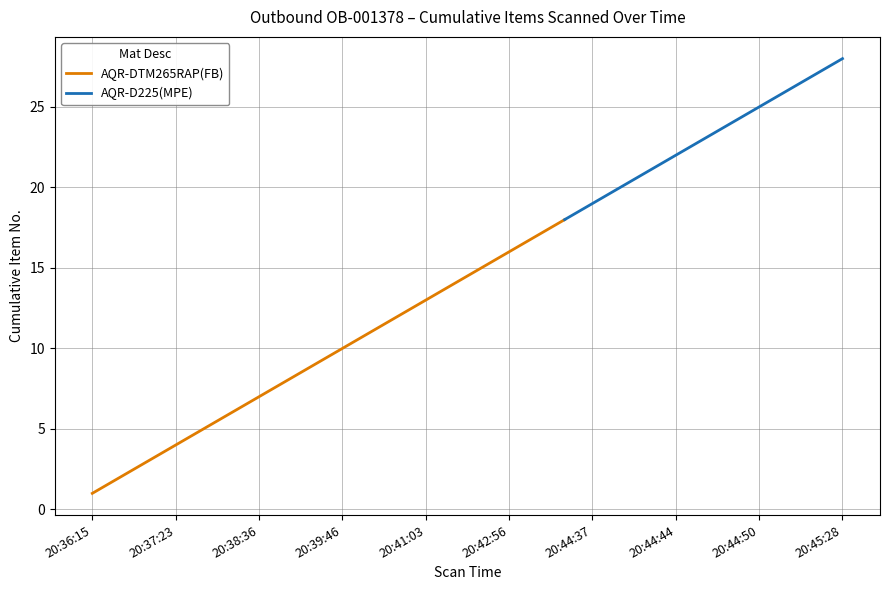

Is it true that AQR-DTM265RAP(FB) equals 23 at 20:42:56?

False